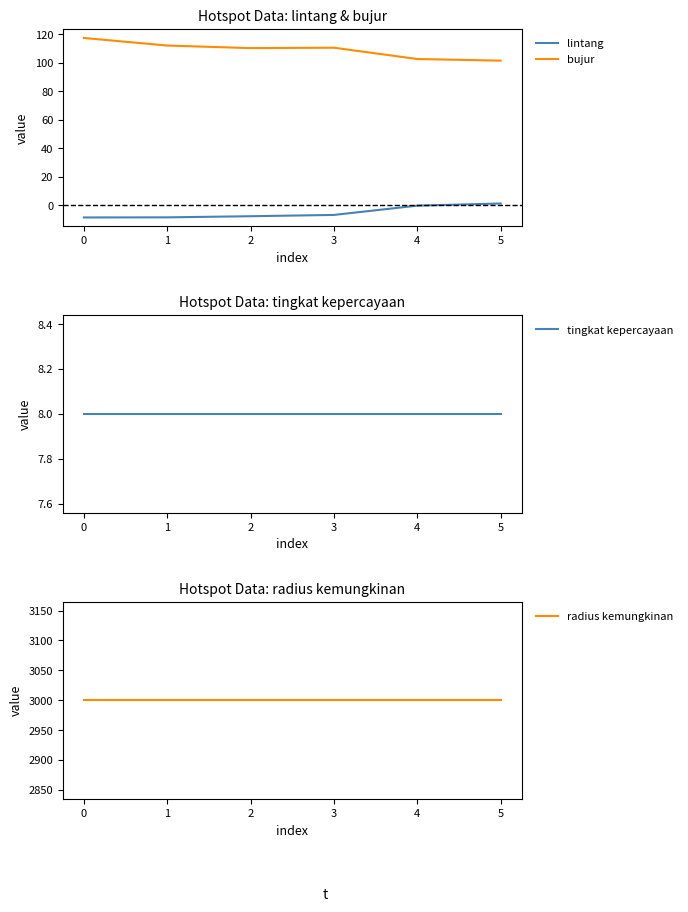

How many series are shown in this chart?

4